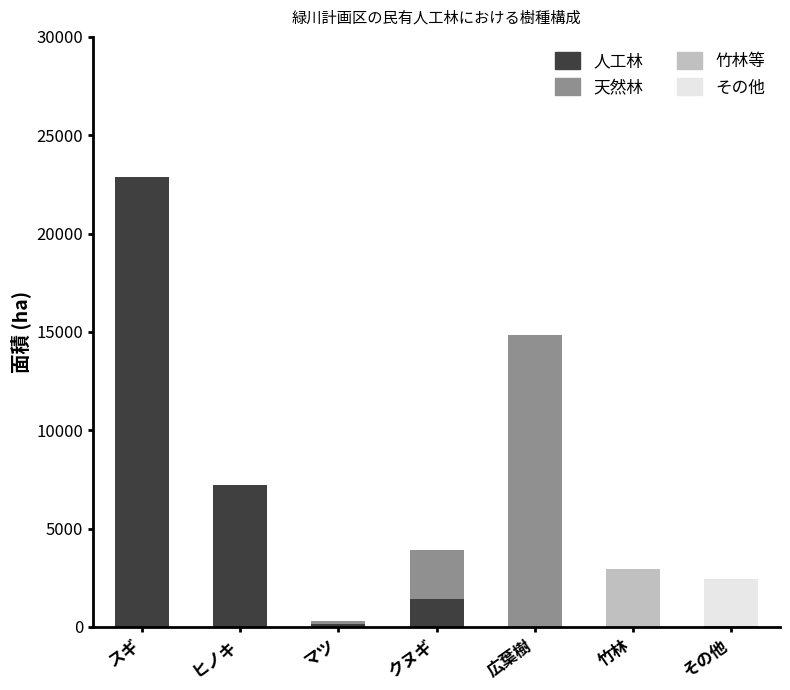

What is the highest value of the 人工林 series?

22899.8